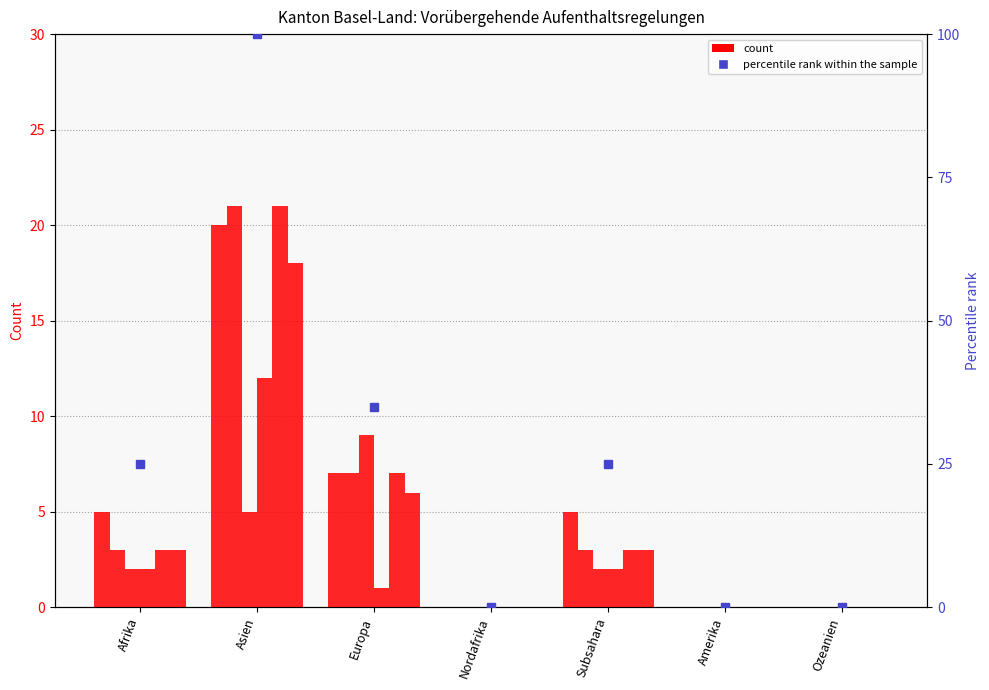

How many groups of bars are there?

7